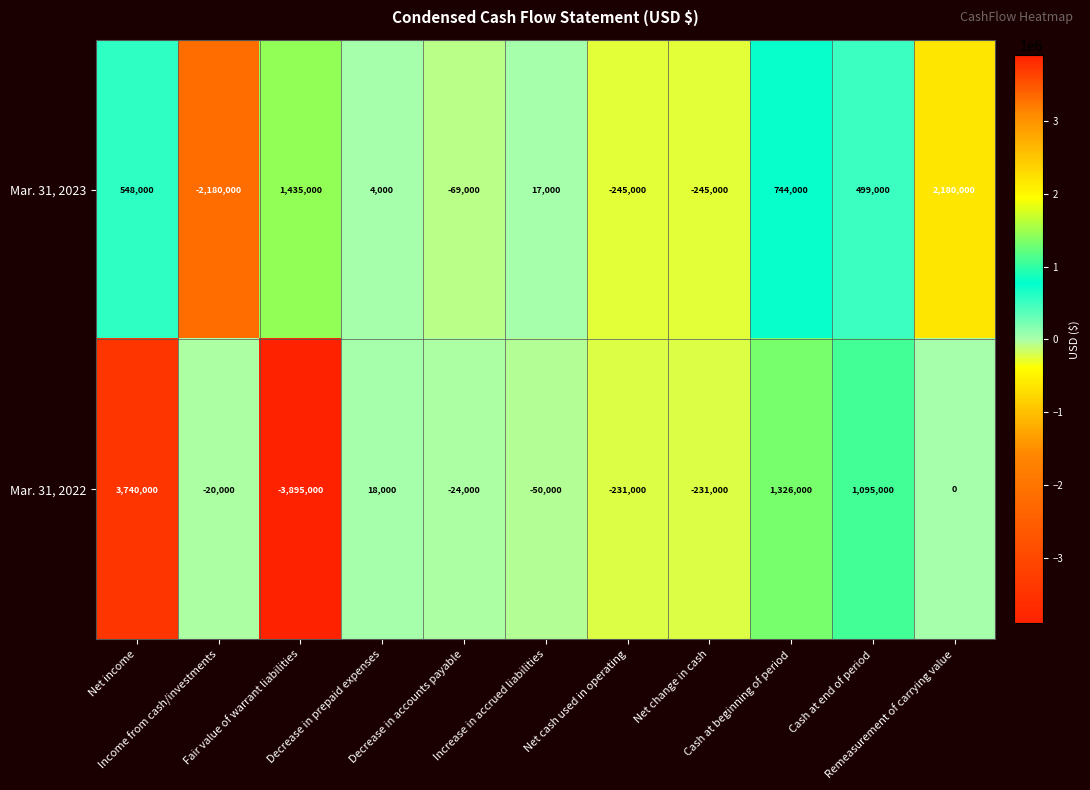

Which series has the largest total across all categories?

Mar. 31, 2023